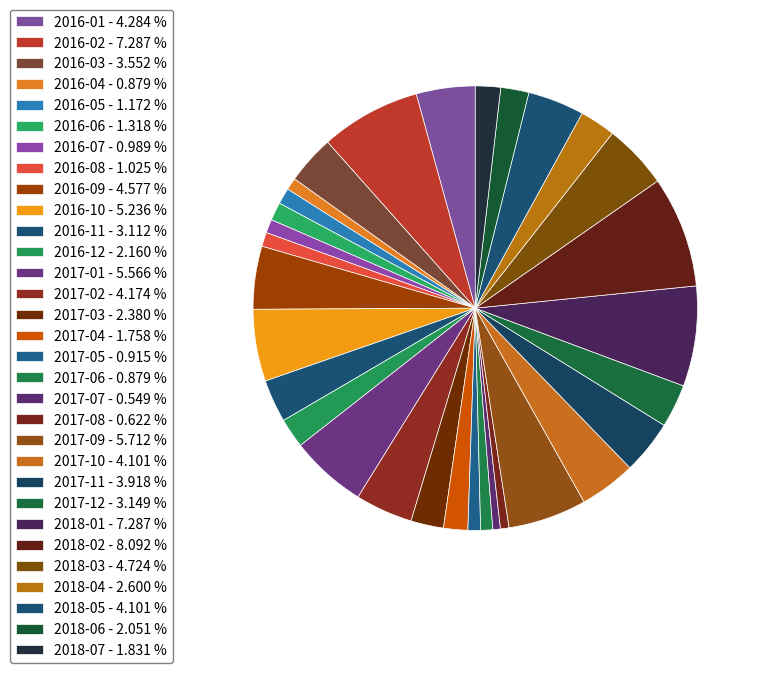

How many slices are in this pie chart?

31